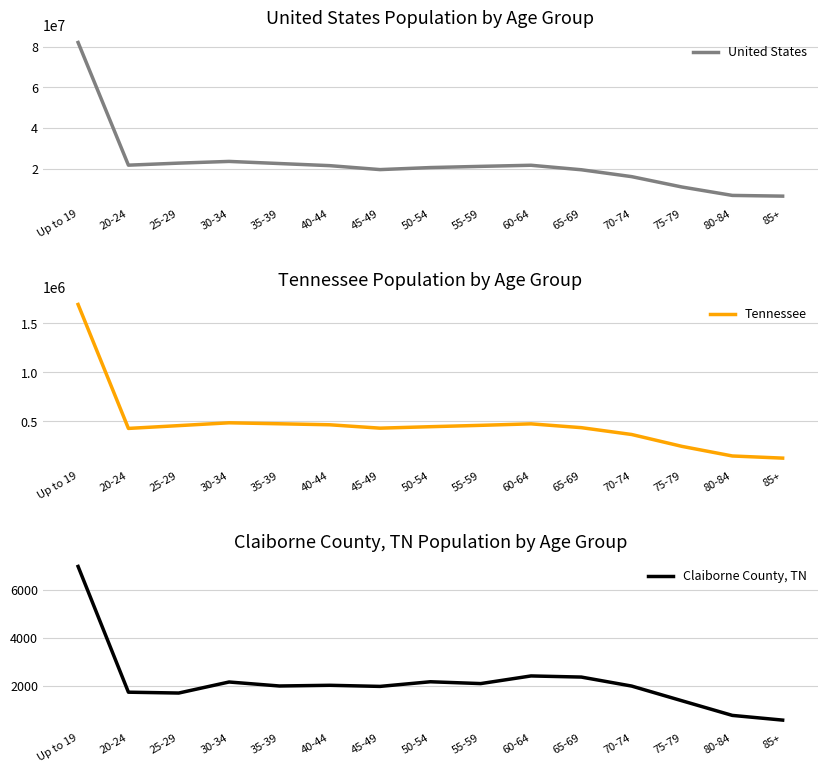

Is it true that Claiborne County, TN equals 2164 at 50-54?

True